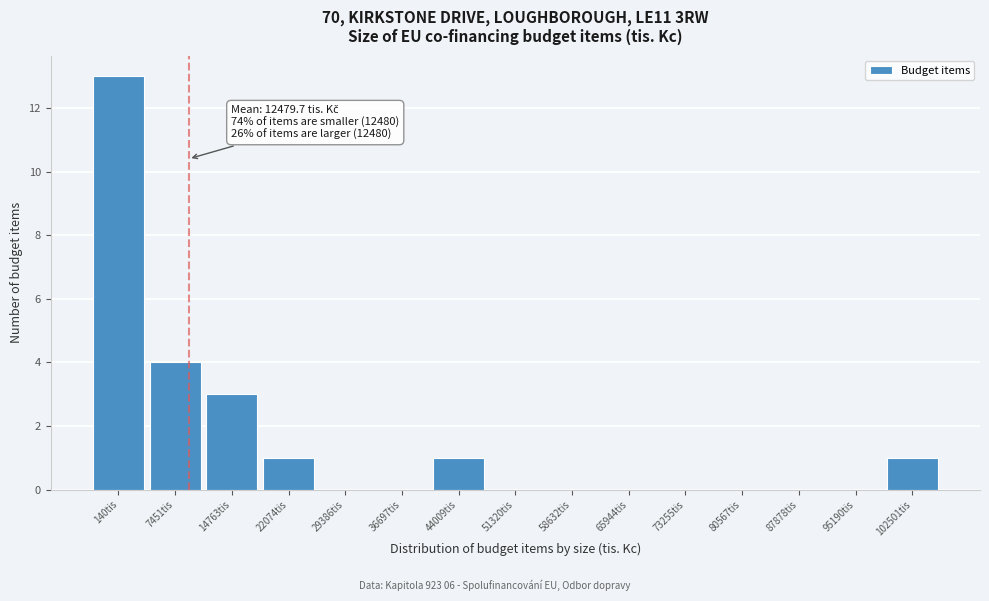

Reading right to left, extract all data points from this chart.

102501tis=1	95190tis=0	87878tis=0	80567tis=0	73255tis=0	65944tis=0	58632tis=0	51320tis=0	44009tis=1	36697tis=0	29386tis=0	22074tis=1	14763tis=3	7451tis=4	140tis=13